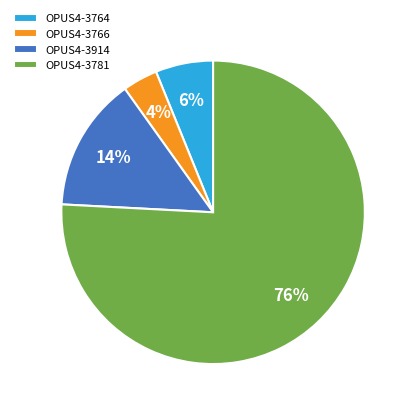

Count the number of slices in the pie.

4